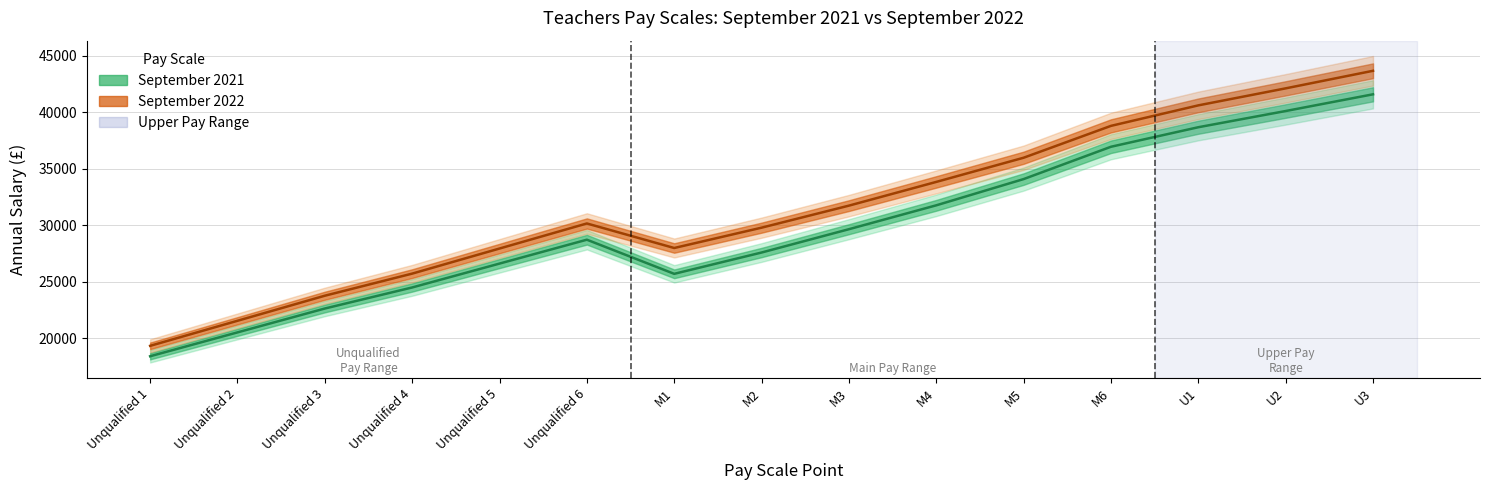

Does the chart display data point markers on the line(s)?

No